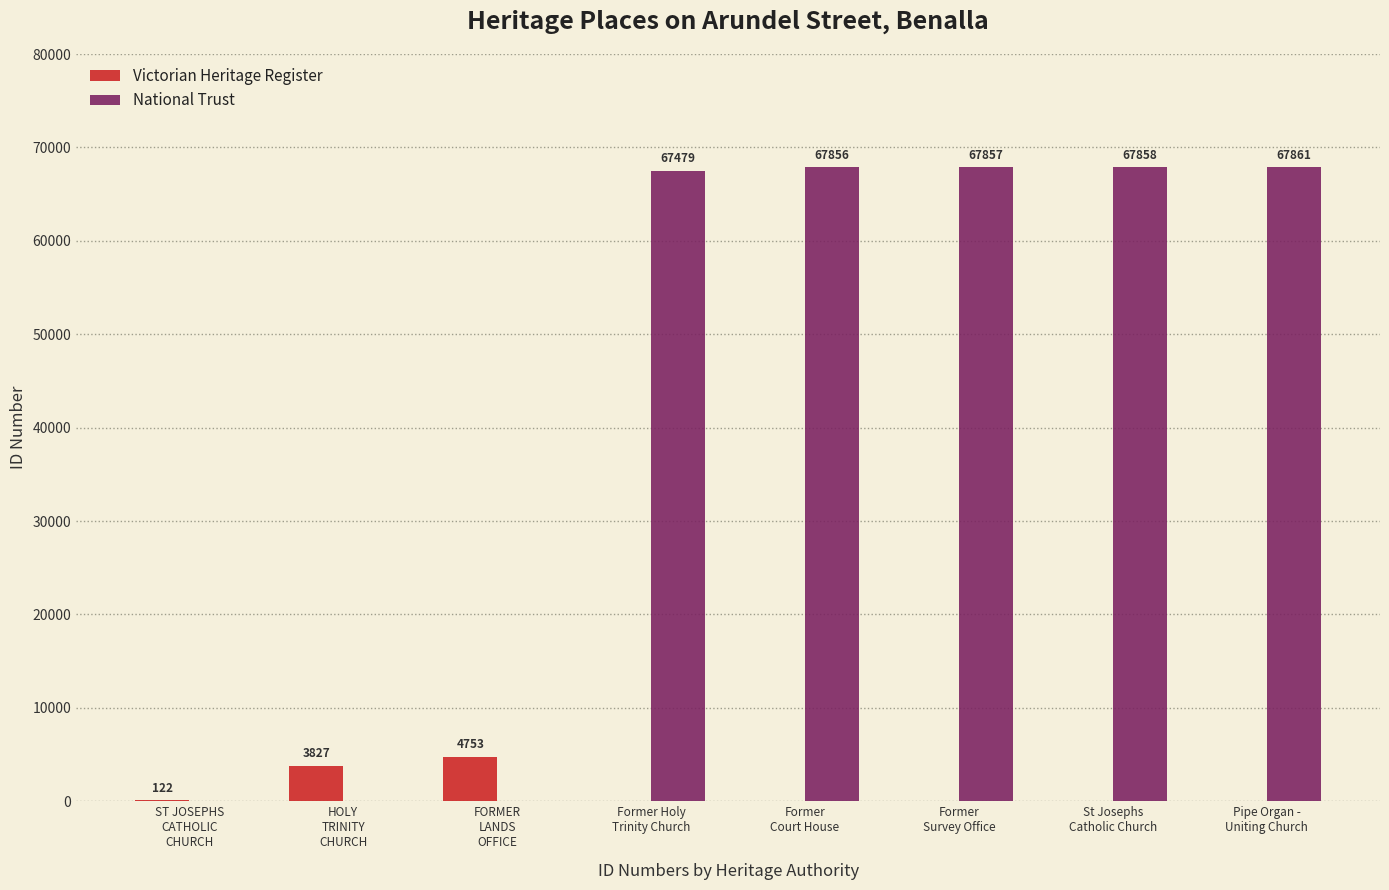

Count the number of data series in this chart.

2